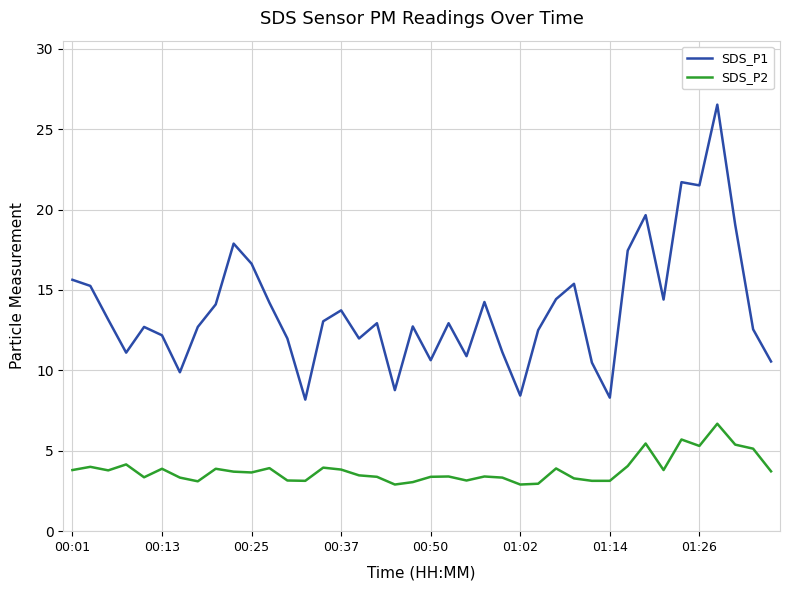

What is the minimum value for SDS_P1?

8.2